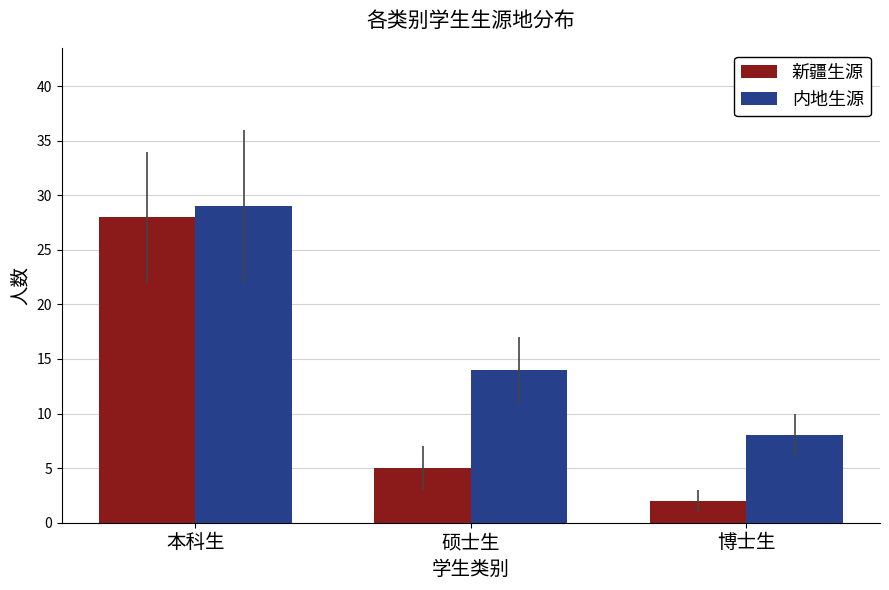

Rank the series by their average value, from lowest to highest.

新疆生源, 内地生源